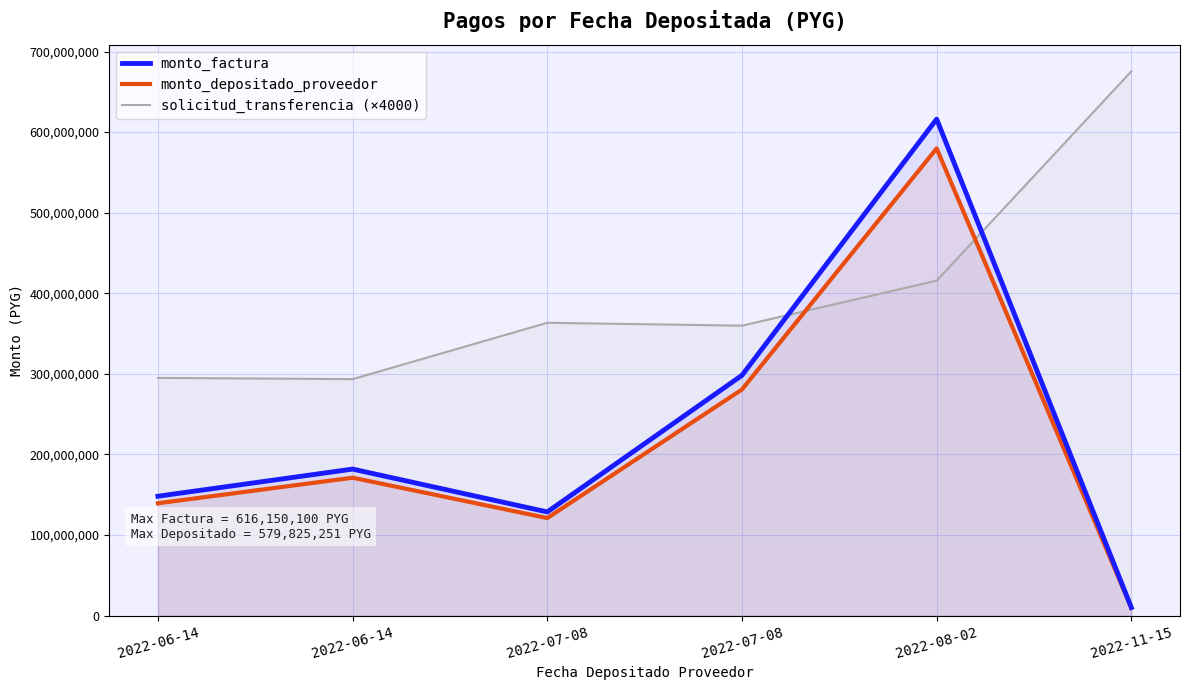

Which series changed the most between 2022-06-14 and 2022-07-08?

monto_factura